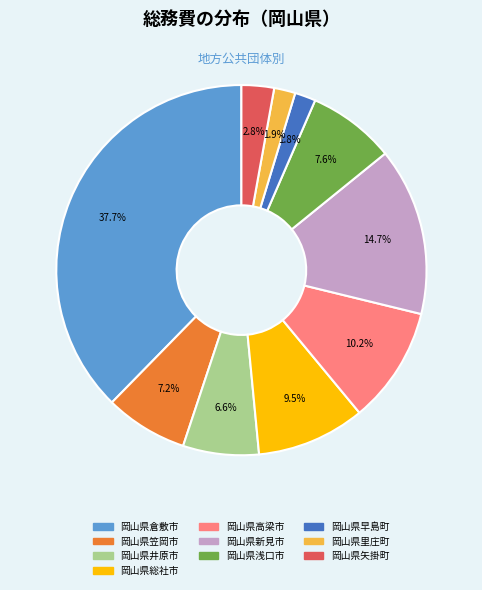

Is there any slice that represents more than half of the pie?

No